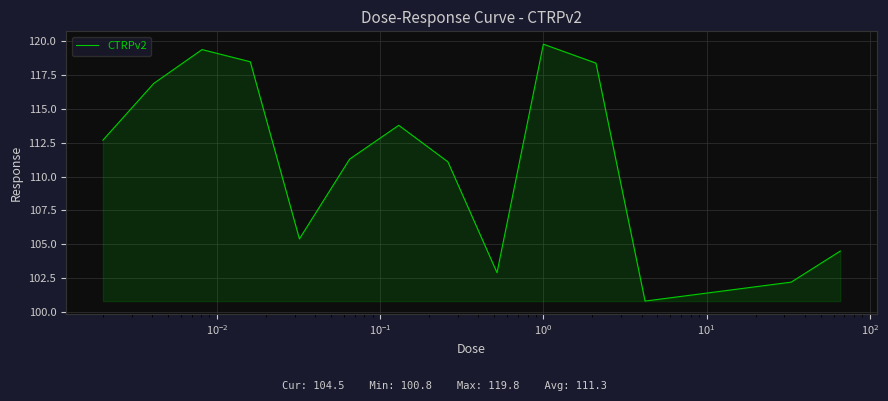

What is the maximum value shown in the chart?

119.8